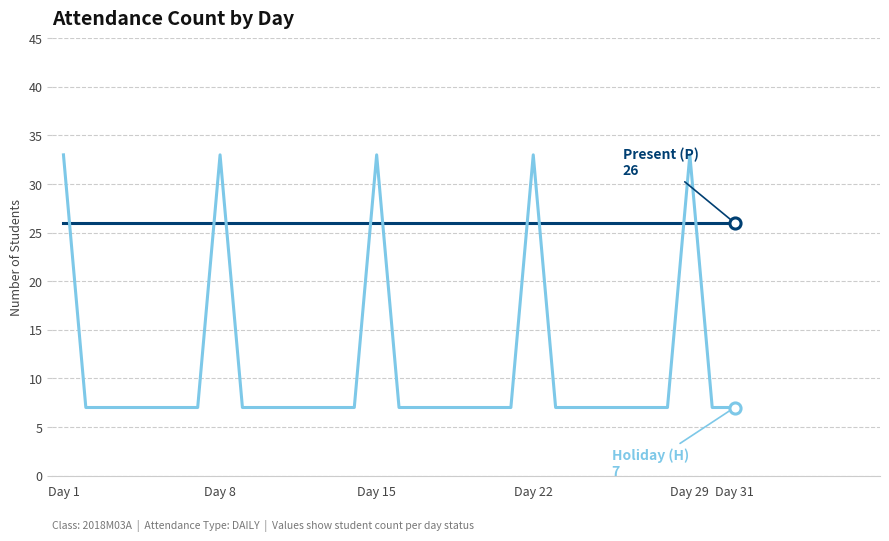

What is the maximum value shown in the chart?

33